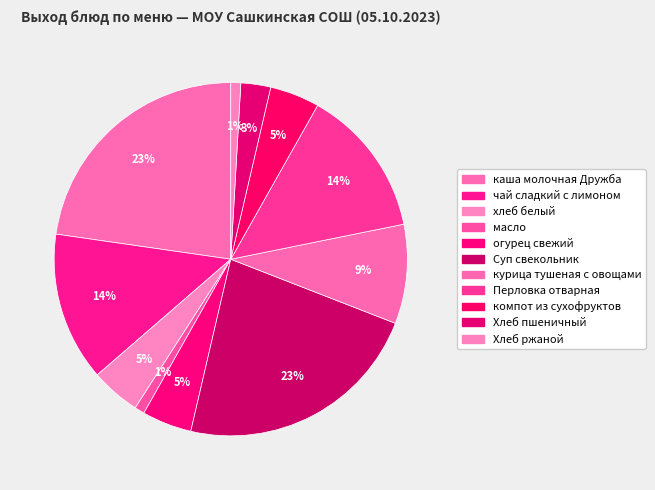

How many slices are in this pie chart?

11